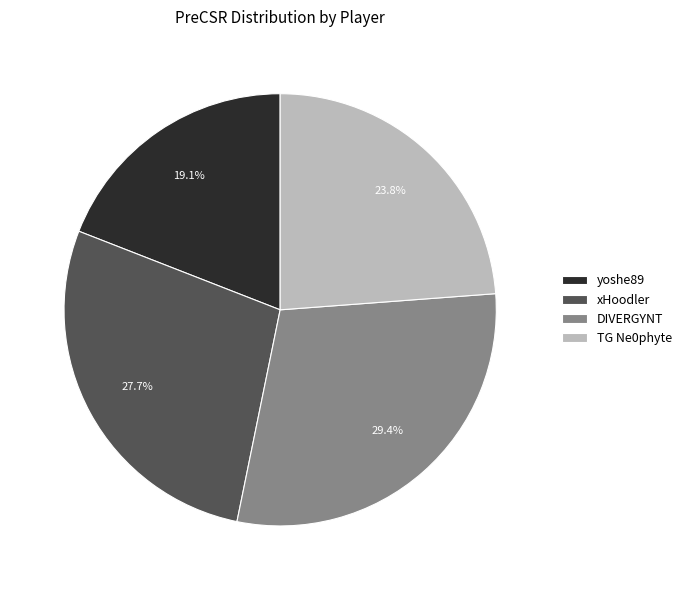

To the nearest percent, what is the difference between the DIVERGYNT and TG Ne0phyte slice percentages?

6%